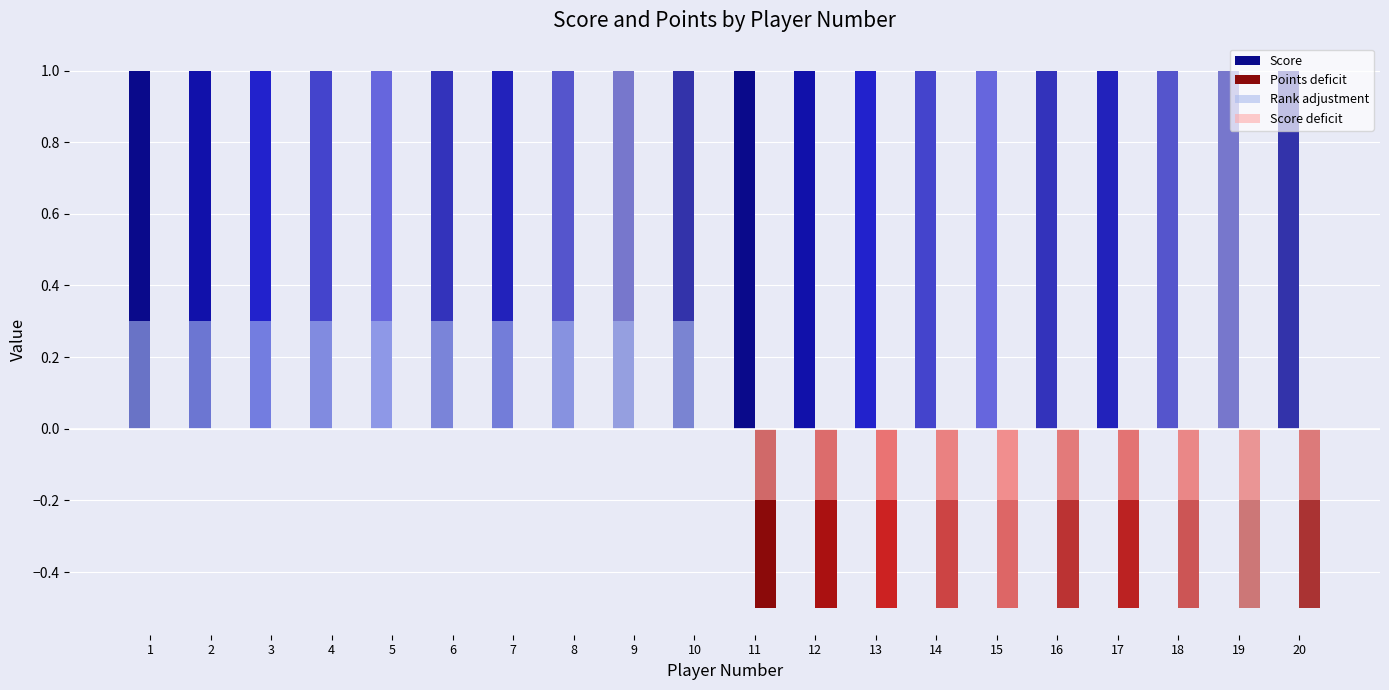

Are the bars grouped side by side (vs. stacked)?

Yes